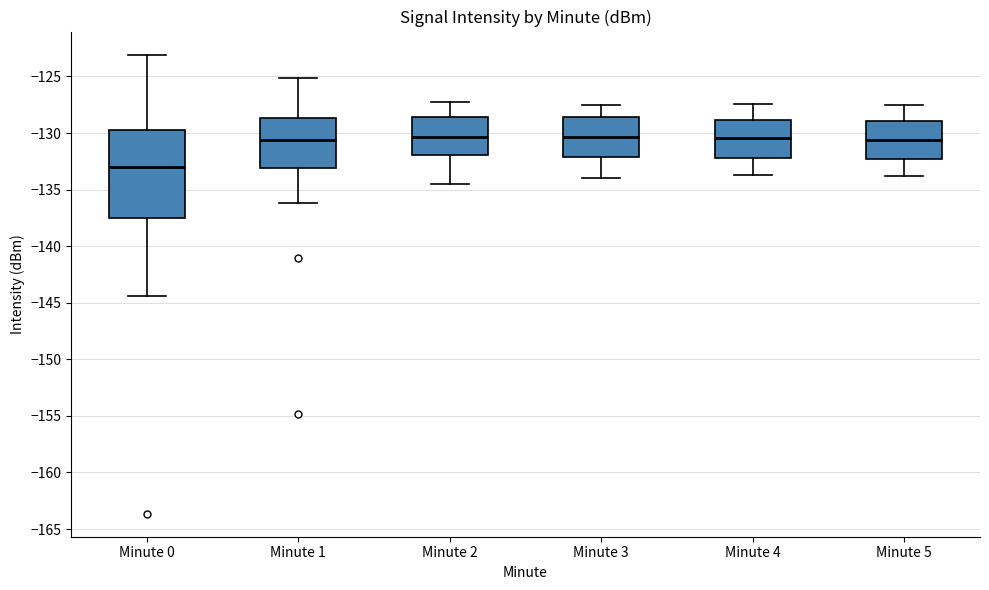

Where is the upper edge of the box for Minute 4 on the y-axis? The values are not printed on the chart, so give them approximately, as read against the axis.

-129.0